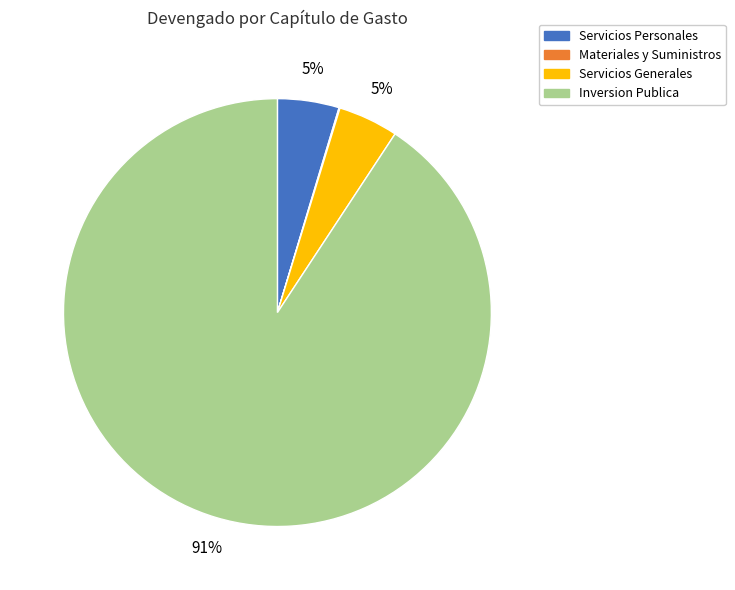

Do Servicios Personales and Inversion Publica together represent more than half of the pie?

Yes